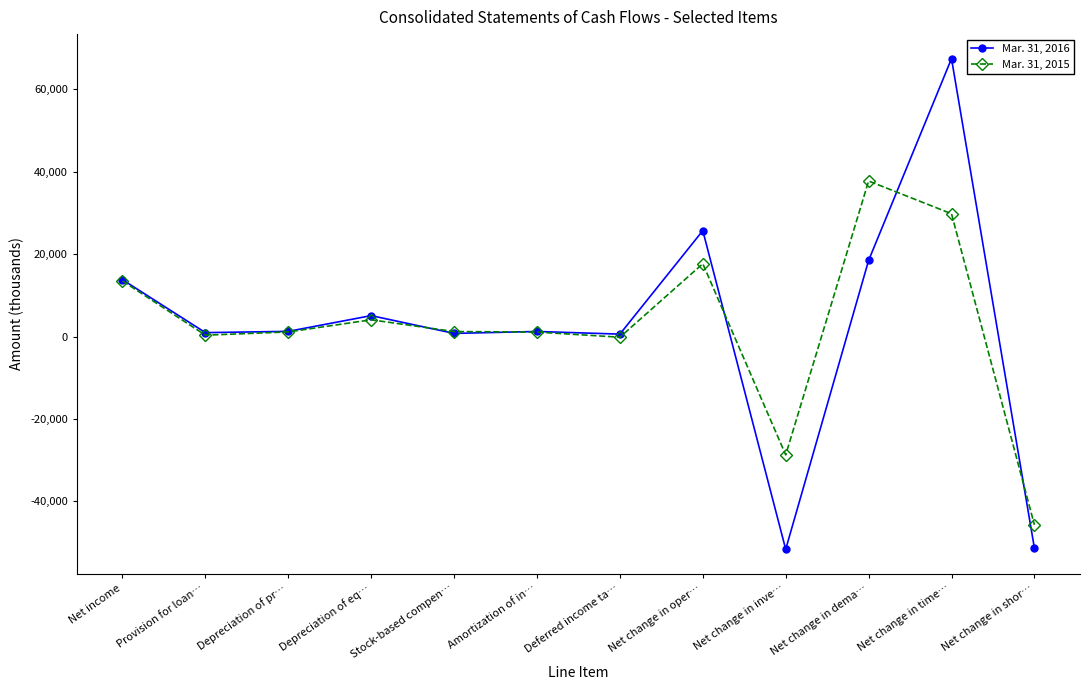

At which category is the sum across all series the highest?

Net change in time…